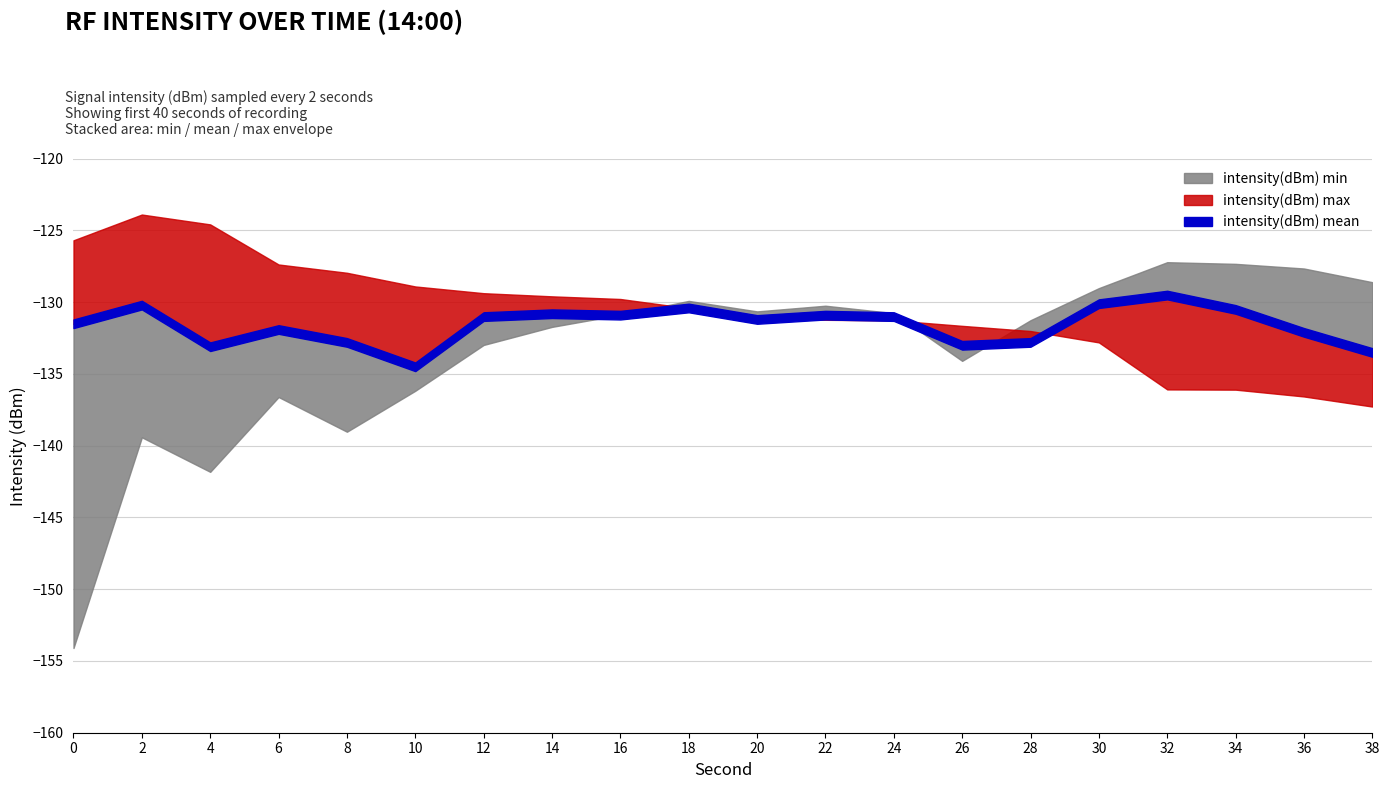

Rank the series by their average value, from lowest to highest.

intensity(dBm) min, intensity(dBm) mean, intensity(dBm) max